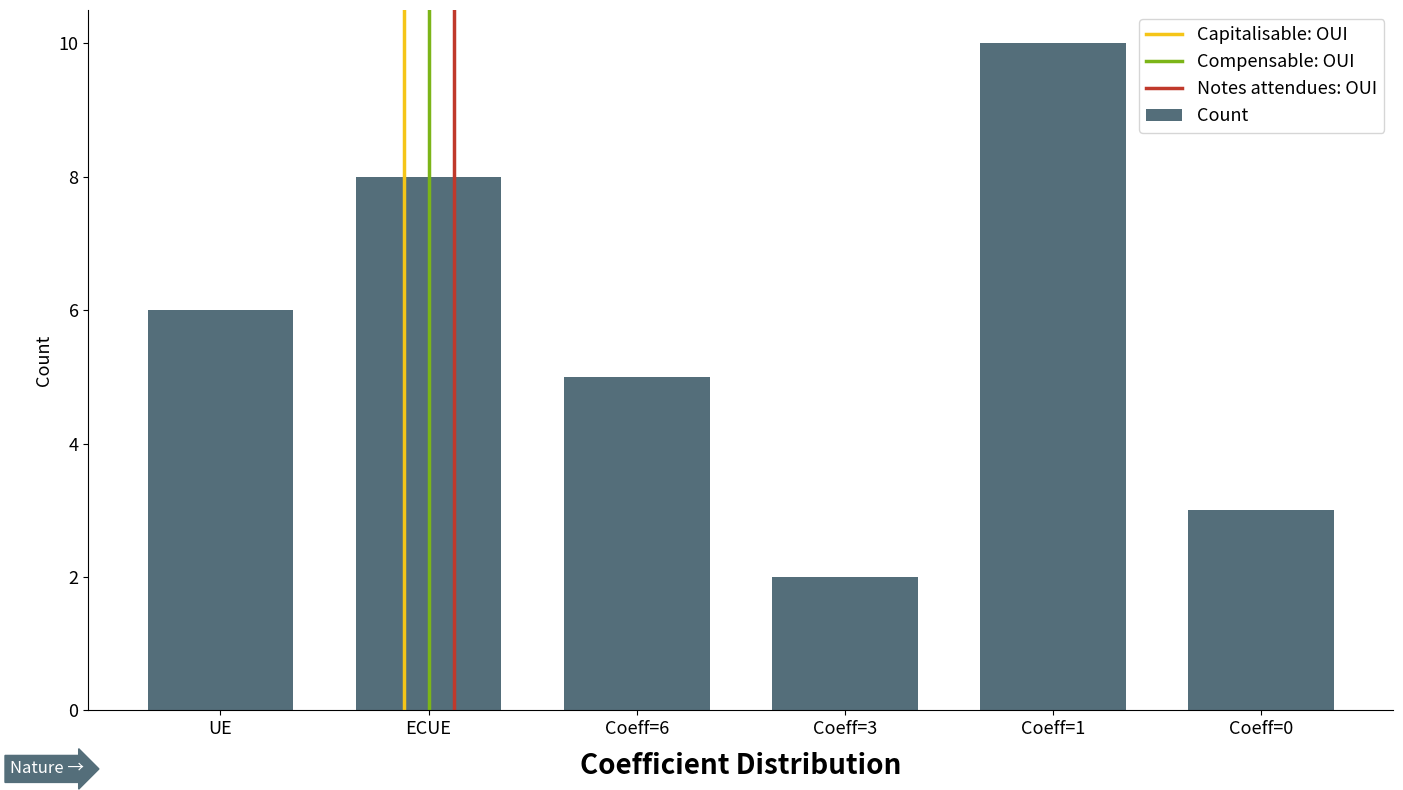

What is the sum of all values?

34